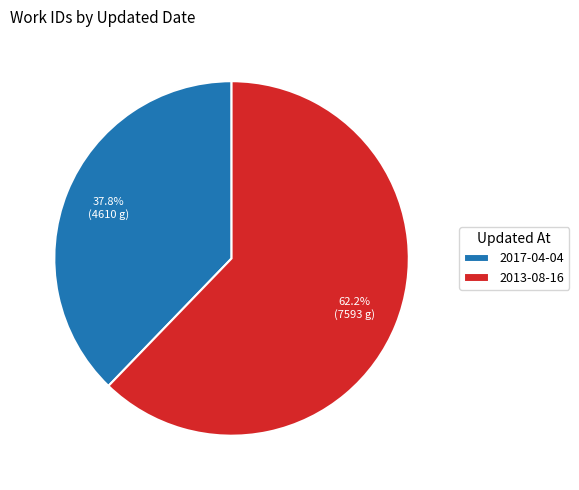

To the nearest percent, what is the combined percentage of 2013-08-16 and 2017-04-04?

100%